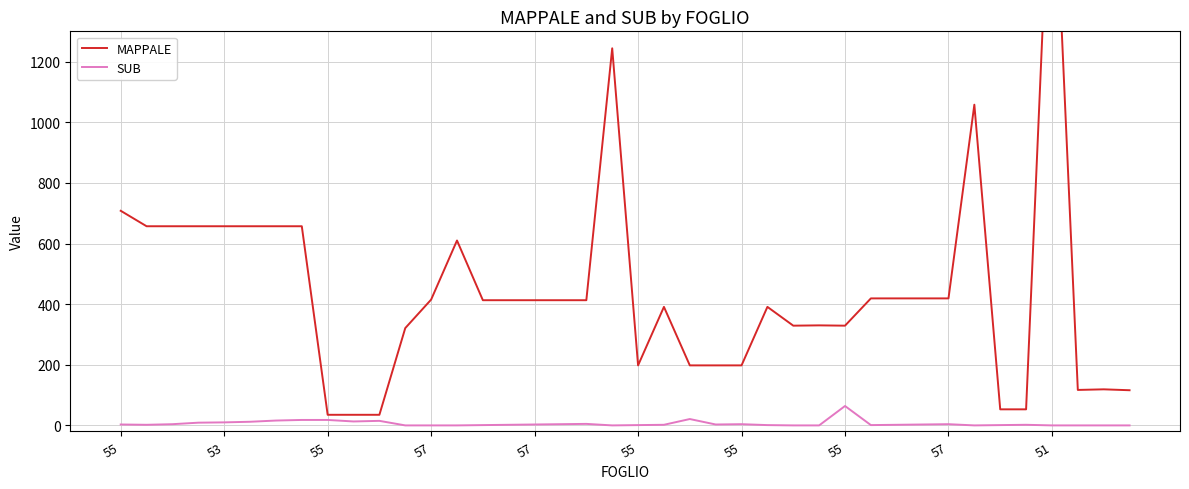

True or false: SUB and MAPPALE intersect in this chart.

False